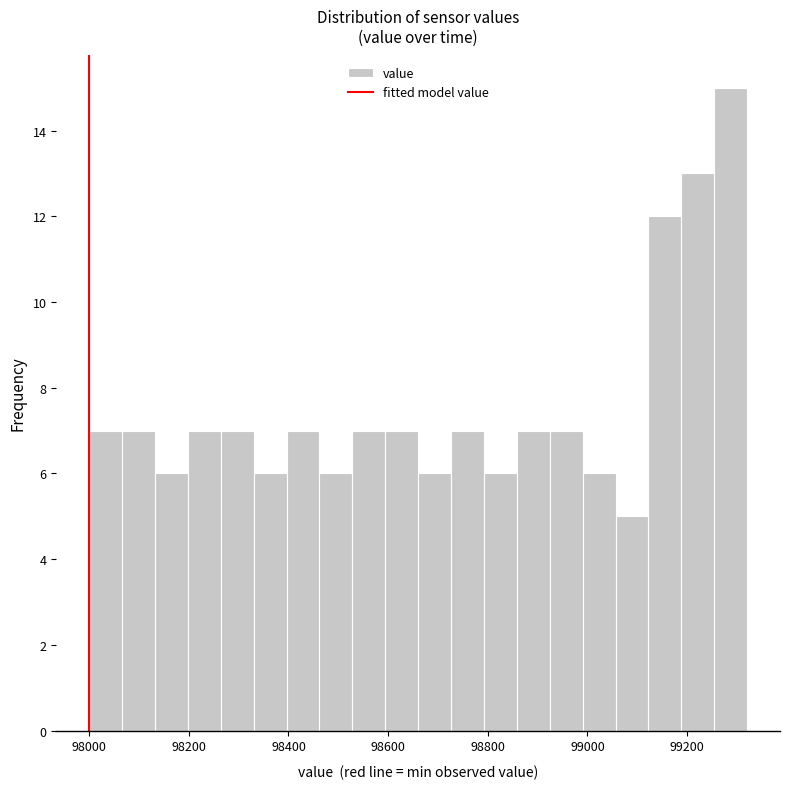

Around what value on the x-axis is the tallest bar? Give the approximate position of its centre, as read against the axis.

99280